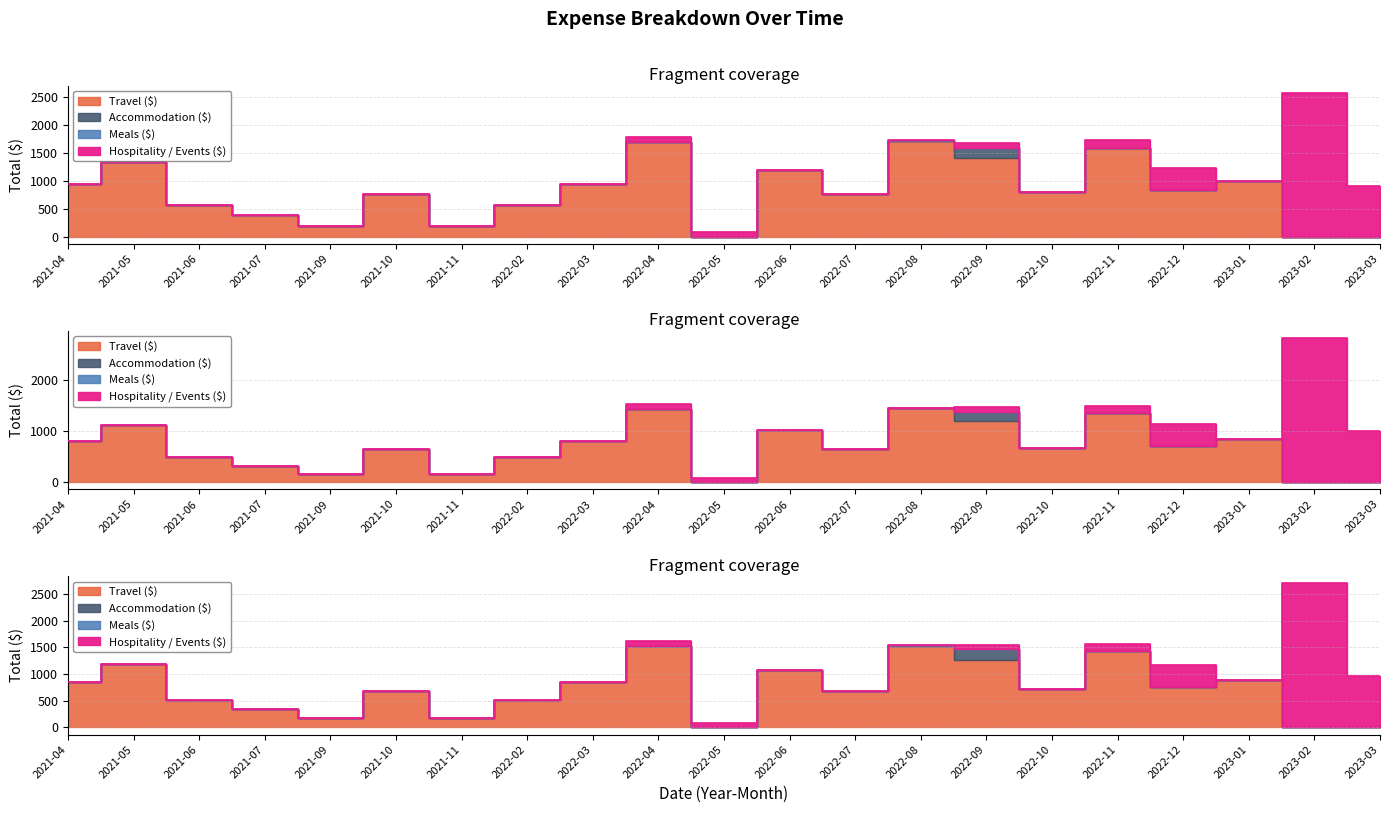

Does the chart have visible grid lines?

Yes